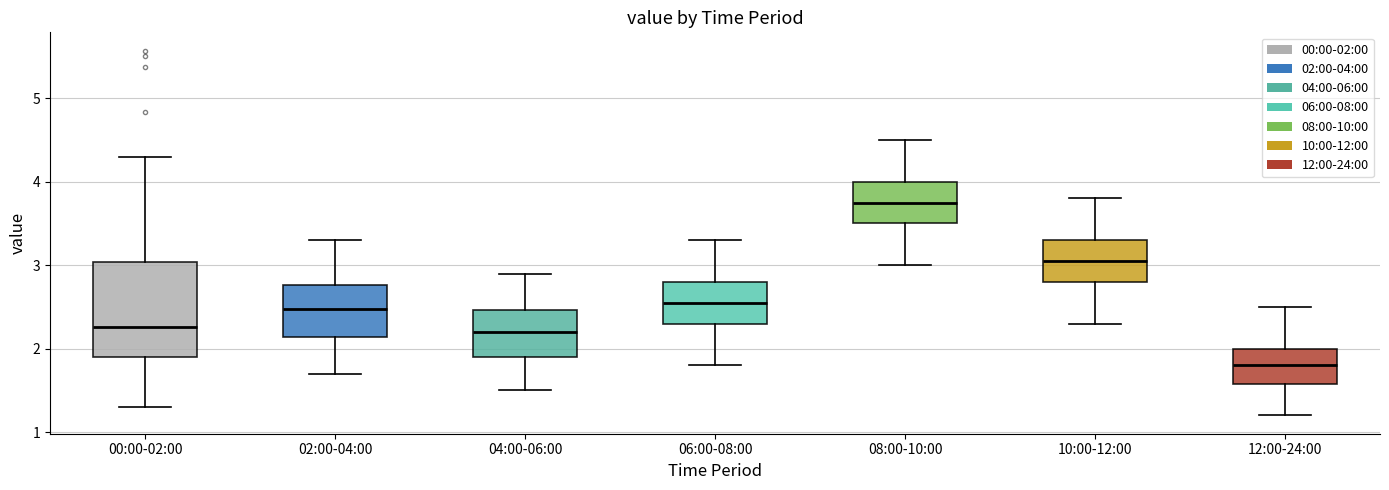

Where does the upper whisker of the box for 06:00-08:00 end on the y-axis? The values are not printed on the chart, so give them approximately, as read against the axis.

3.3